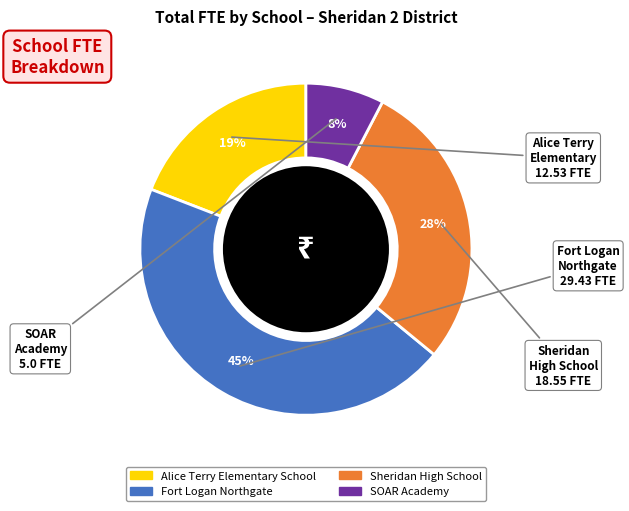

Is the sum of Sheridan High School and Fort Logan Northgate greater than half?

Yes